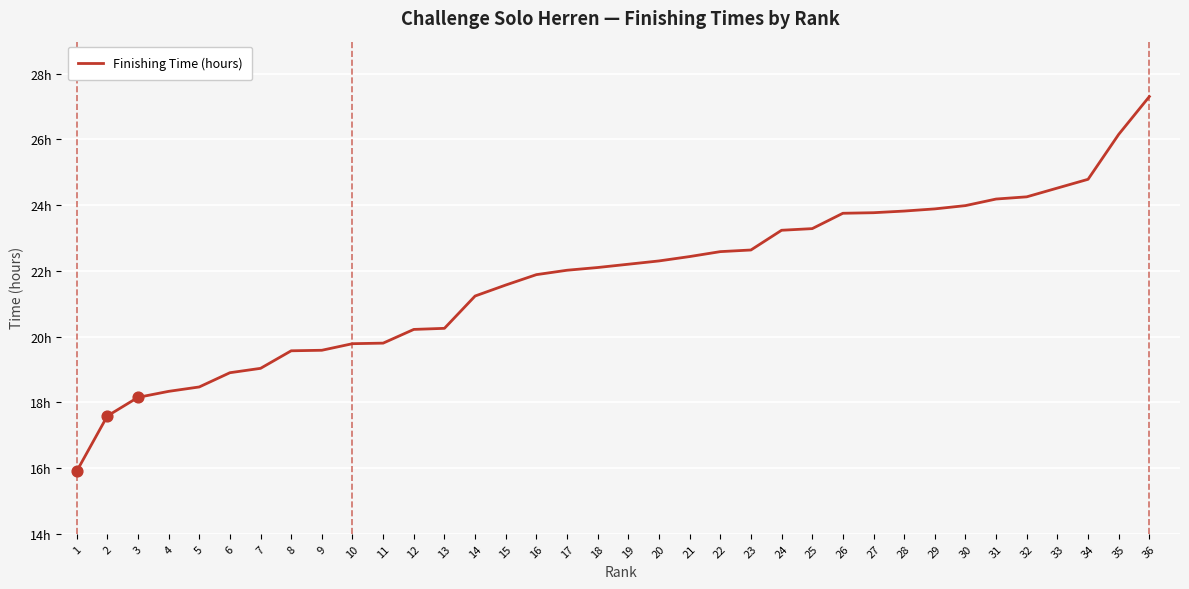

Does the chart have visible grid lines?

Yes